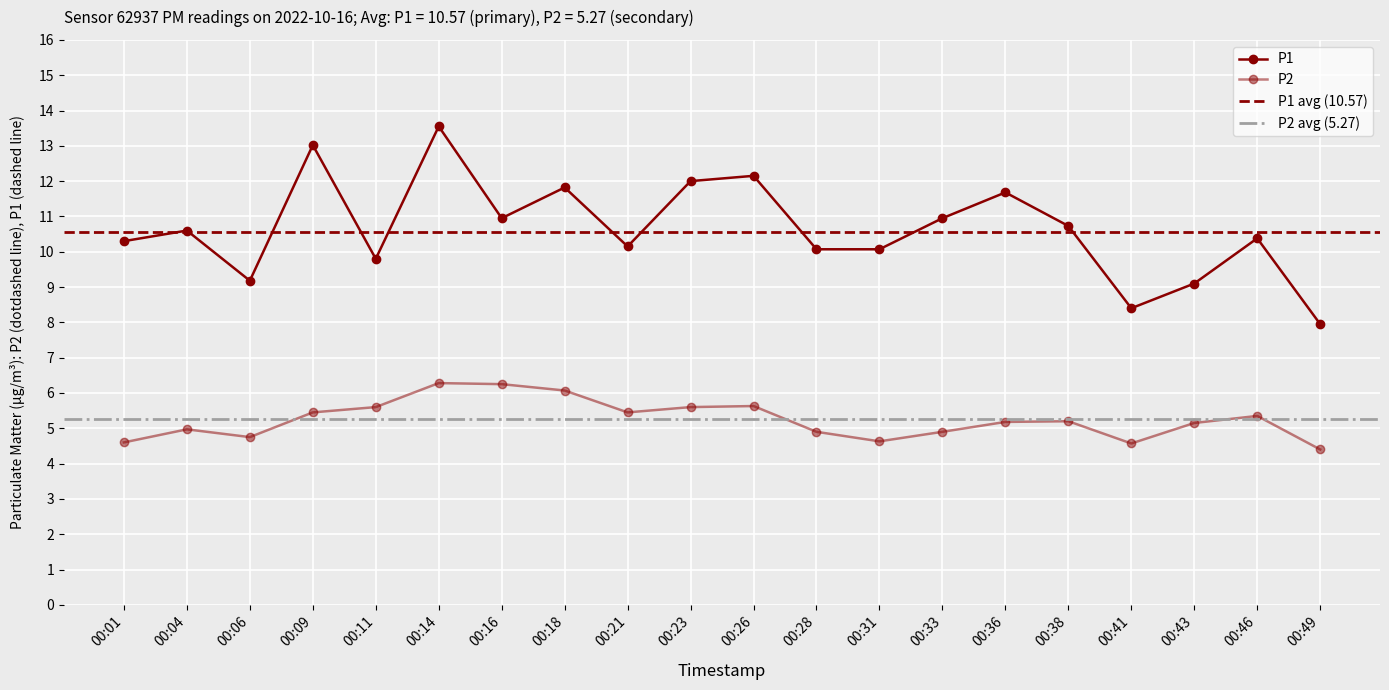

What is the minimum value shown in the chart?

4.4